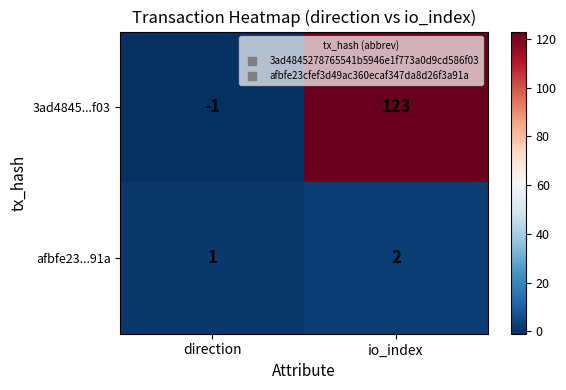

Which series has the largest range (max minus min)?

3ad4845...f03